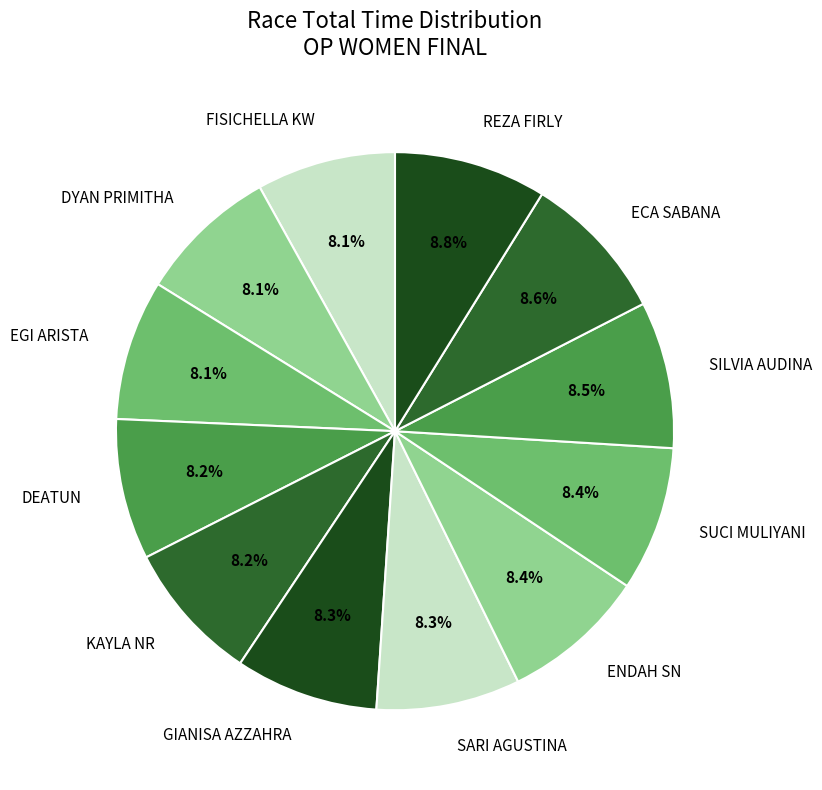

True or false: DEATUN accounts for 1% of the total.

False